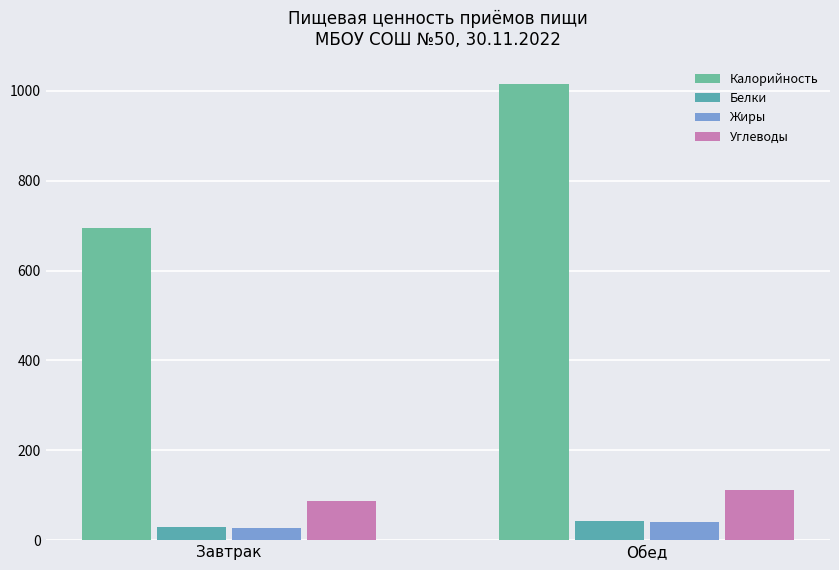

What is the value of the Белки bar at the 2nd from the left?

42.0